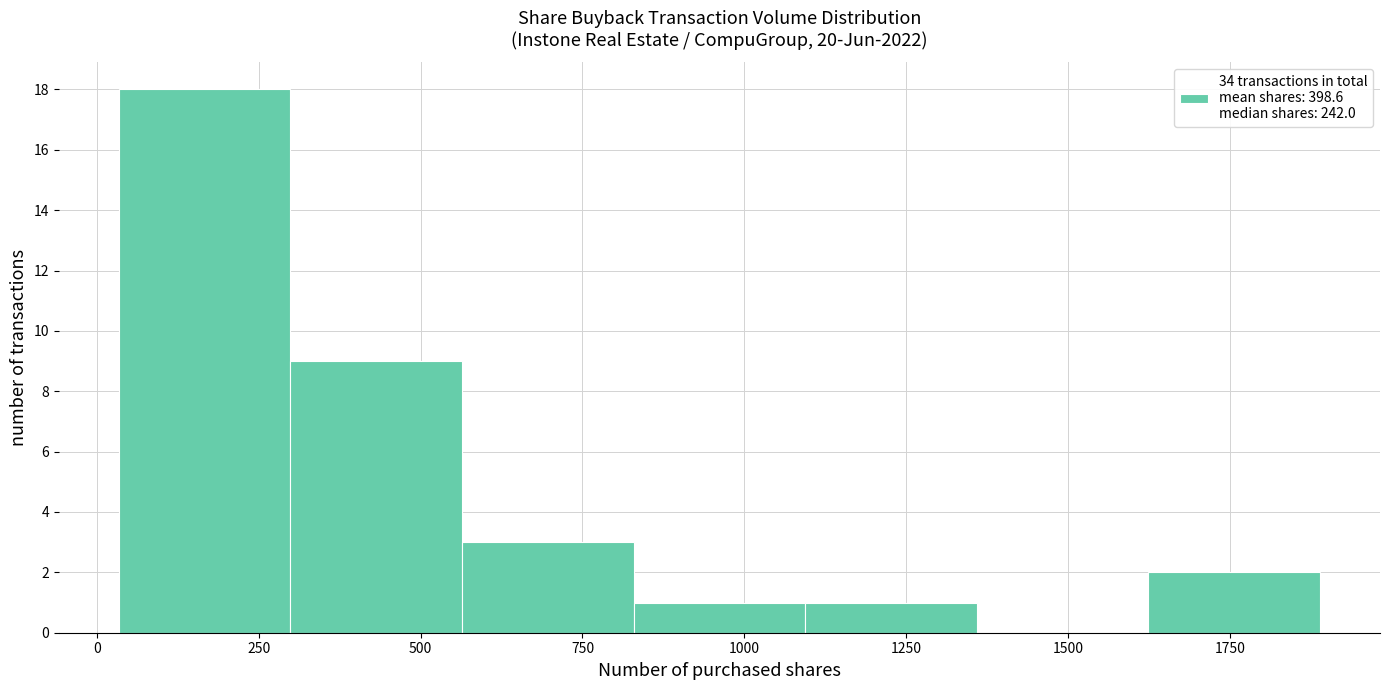

Reading left to right, list every bar in this chart as the range it spans on the x-axis followed by its height. Neither the bar edges nor the heights are printed on the chart, so give them approximately, as read against the axes.

50 to 300: 18
300 to 550: 9
550 to 850: 3
850 to 1100: 1
1100 to 1350: 1
1350 to 1600: 0
1600 to 1900: 2